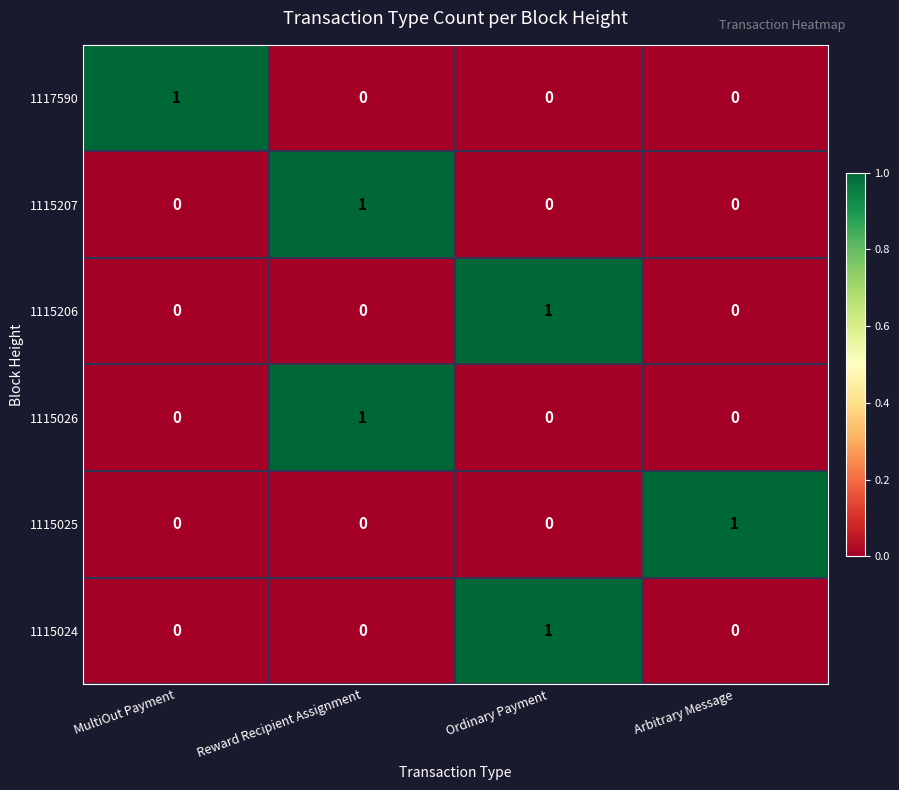

What is the difference between the highest and lowest values at Ordinary Payment?

1